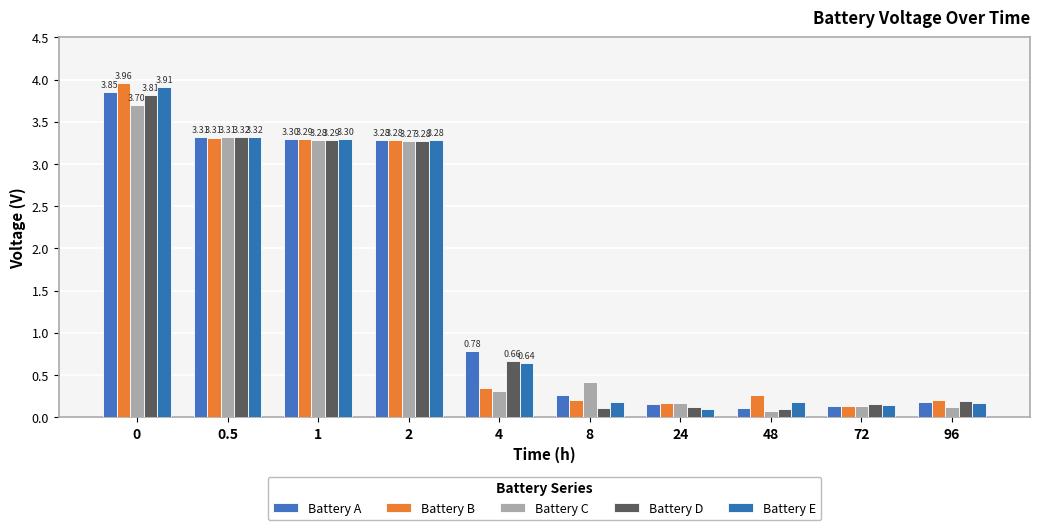

At which label is Battery A closest to 1?

4